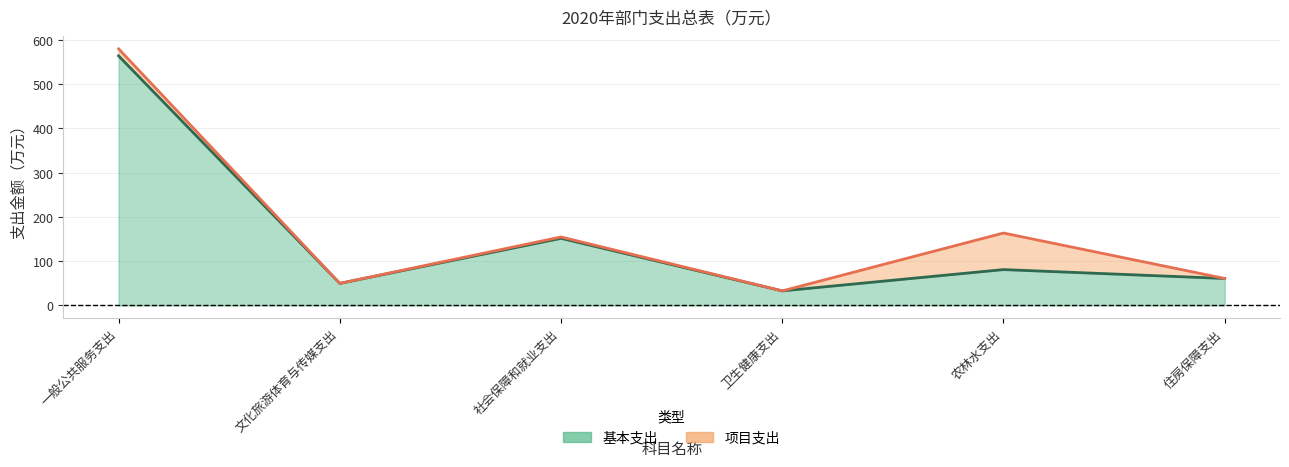

Is it true that the value at 住房保障支出 is 61.0?

True